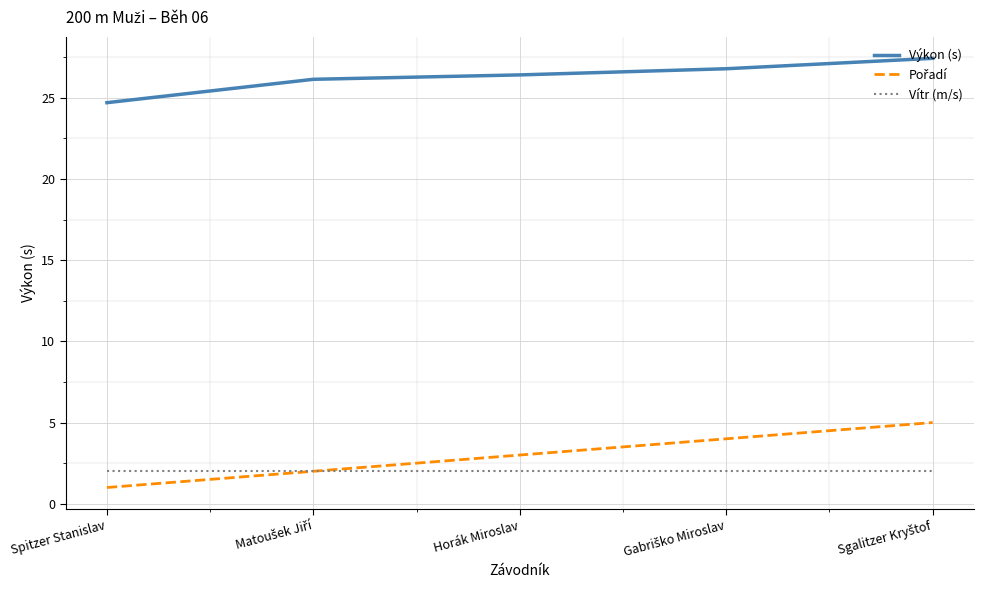

What is the spread (max minus min) of values at Horák Miroslav?

24.4